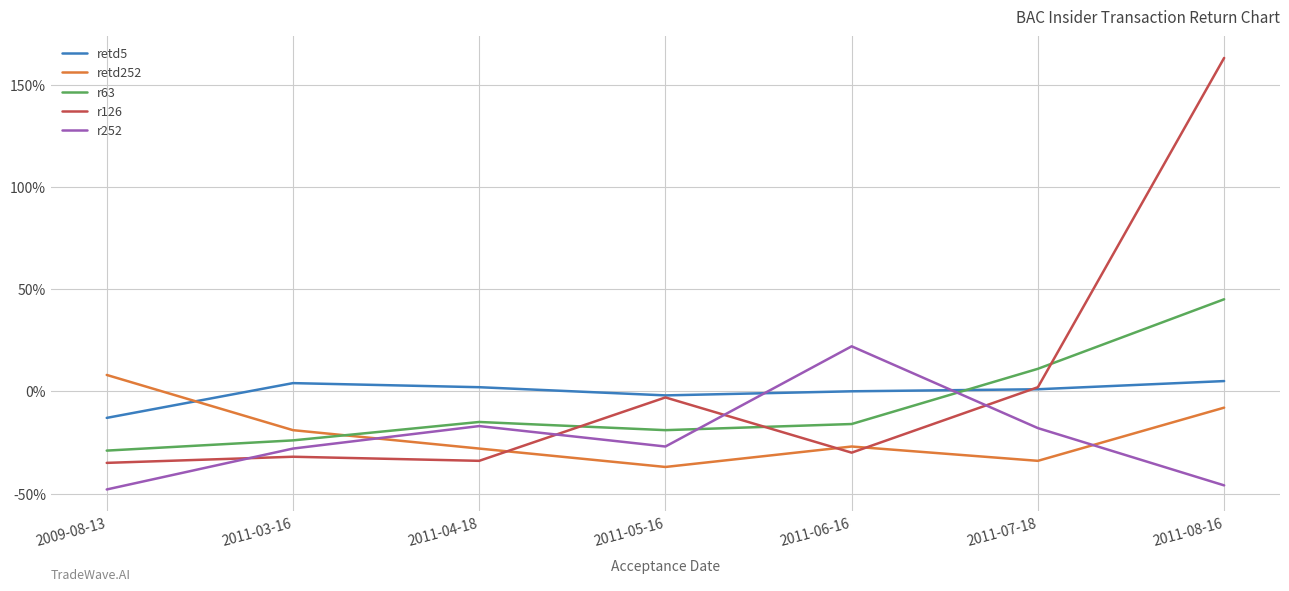

What is the sum of the r126 values at 2011-06-16 and 2011-07-18?

-28